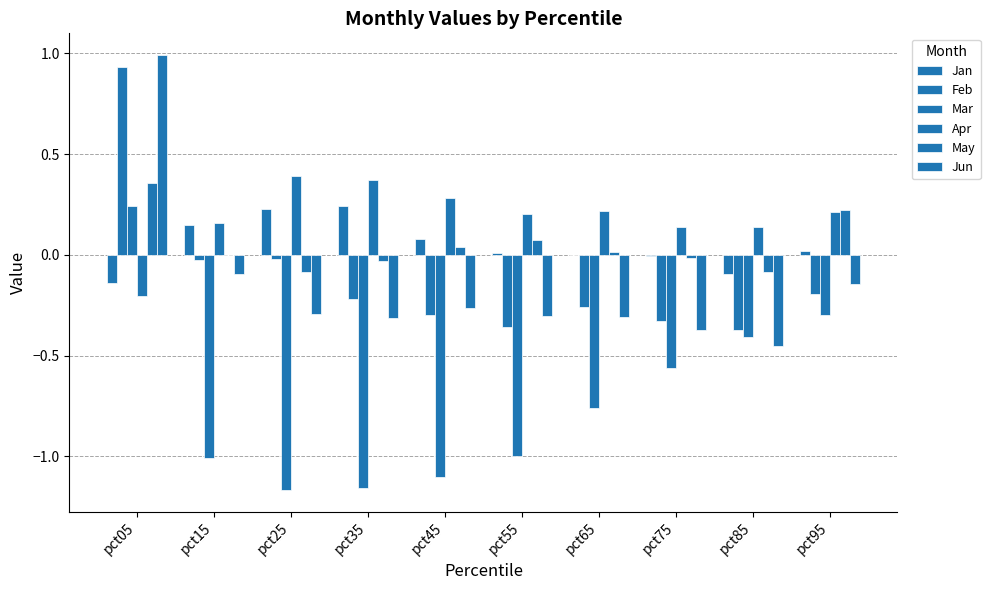

Which series has the largest range (max minus min)?

Jun